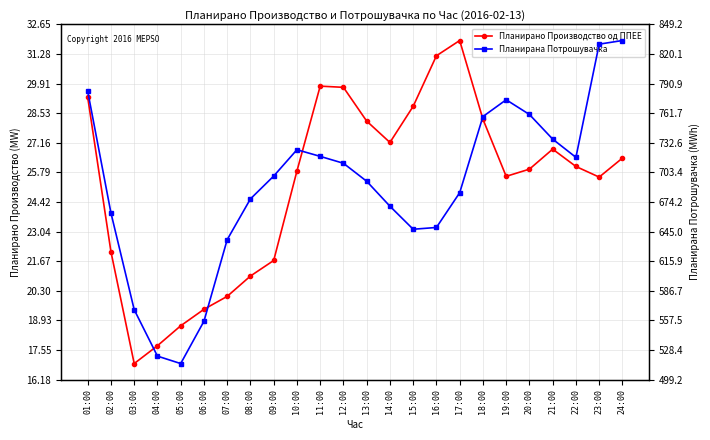

Where is Планирано Производство од ППЕЕ nearest to the value 24?

23:00